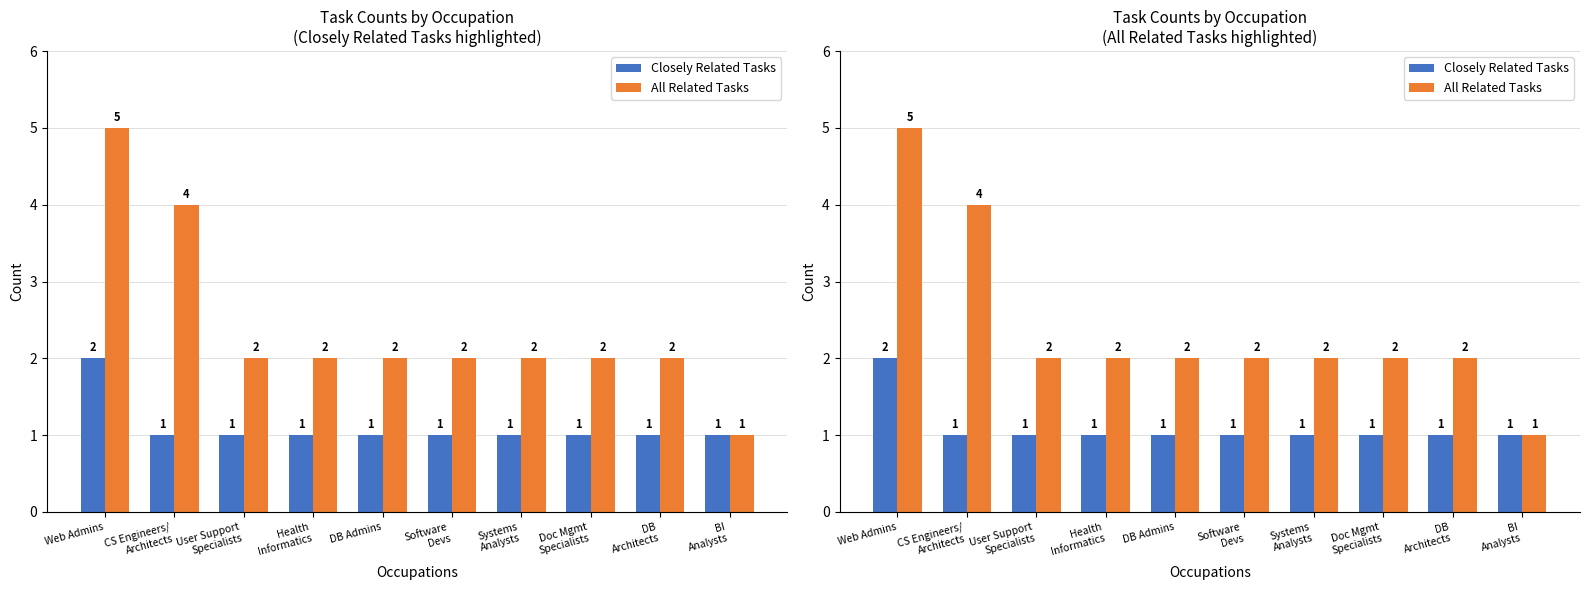

Which has a higher value, DB
Architects or Health
Informatics?

DB
Architects